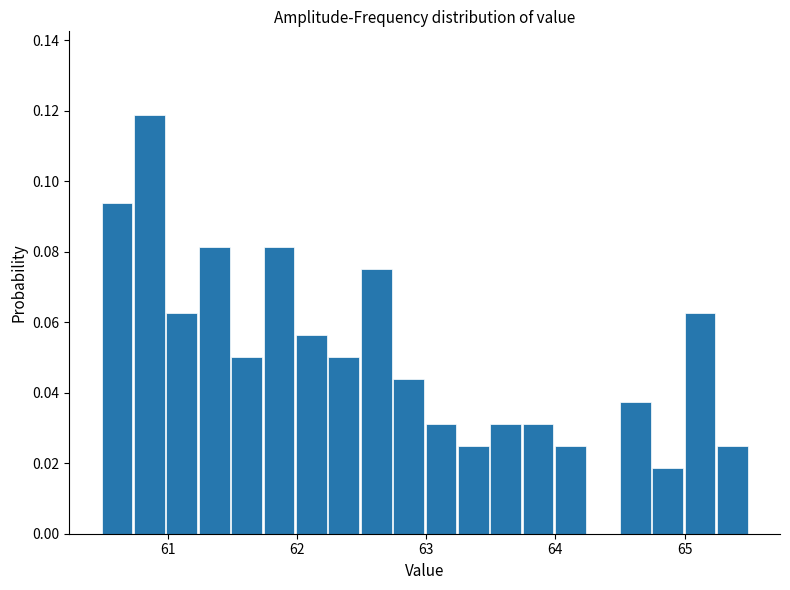

Around what value on the x-axis is the tallest bar? Give the approximate position of its centre, as read against the axis.

60.9